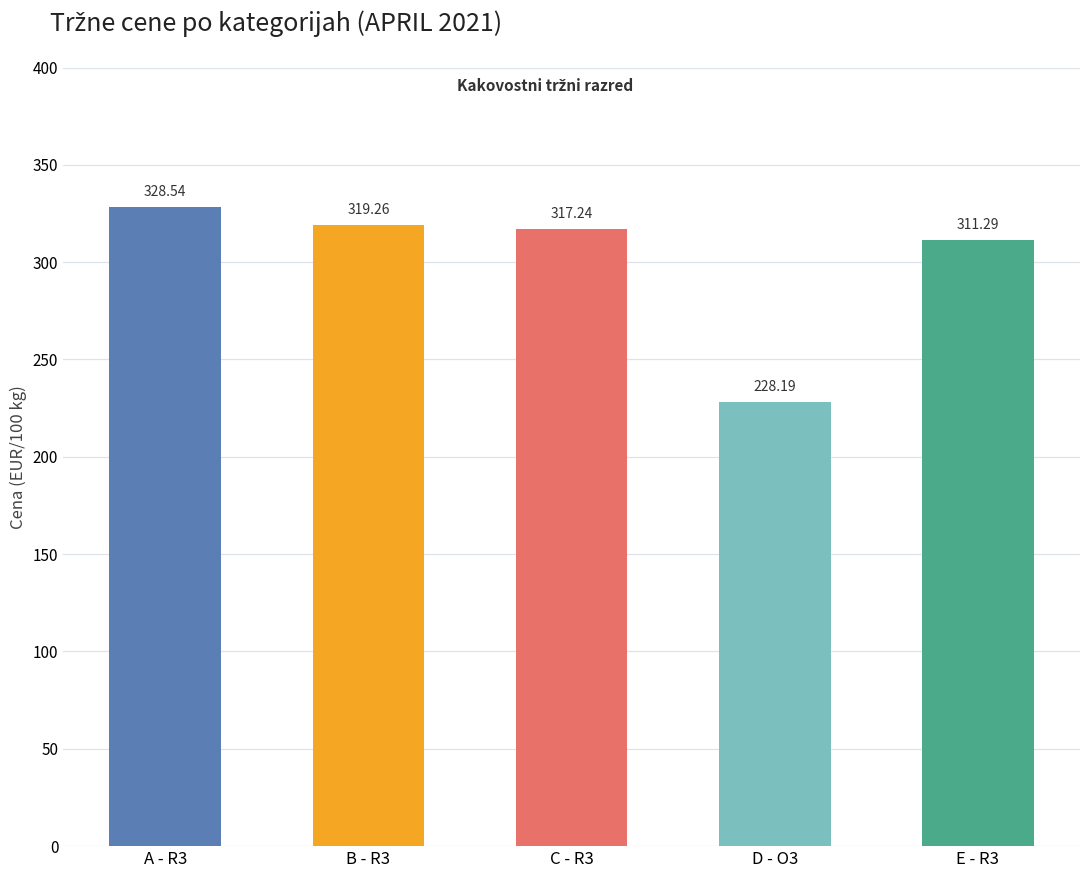

What is the value of the 2nd bar from the left?

319.3